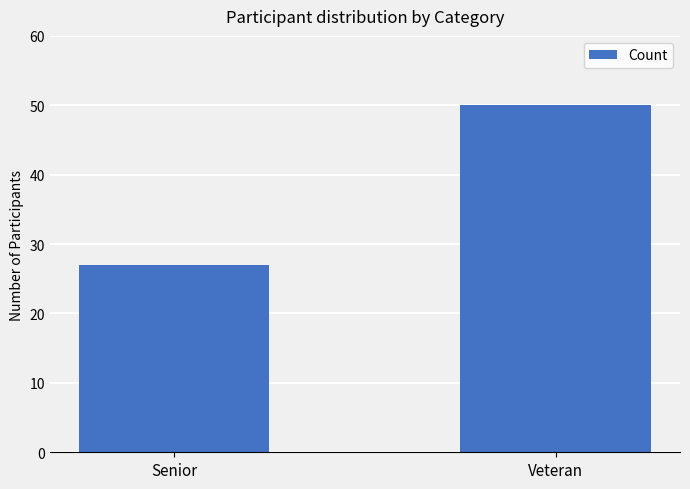

How many values are below 50?

1